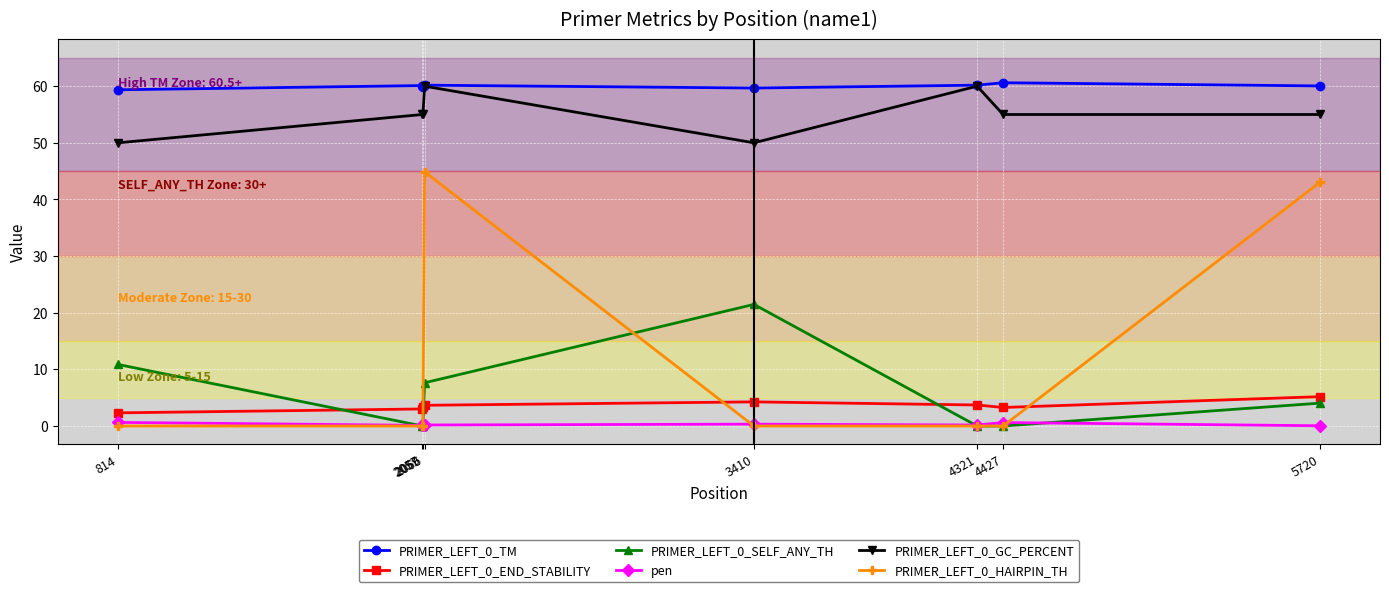

How many distinct data groups are displayed?

6